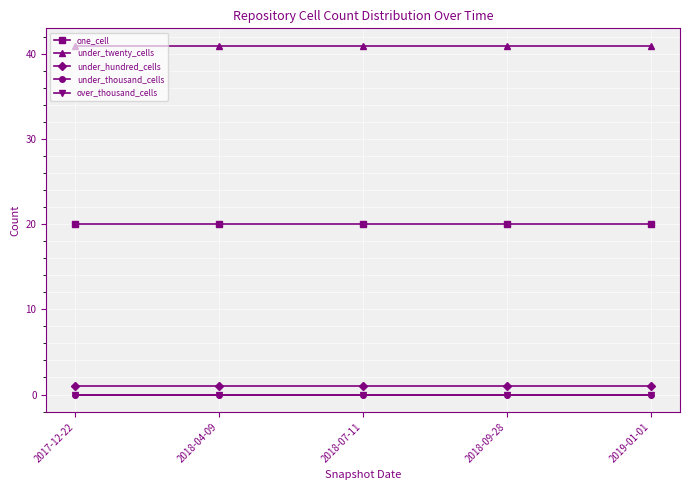

Reading right to left, extract all data points from this chart.

one_cell: 20	20	20	20	20
under_twenty_cells: 41	41	41	41	41
under_hundred_cells: 1	1	1	1	1
under_thousand_cells: 0	0	0	0	0
over_thousand_cells: 0	0	0	0	0